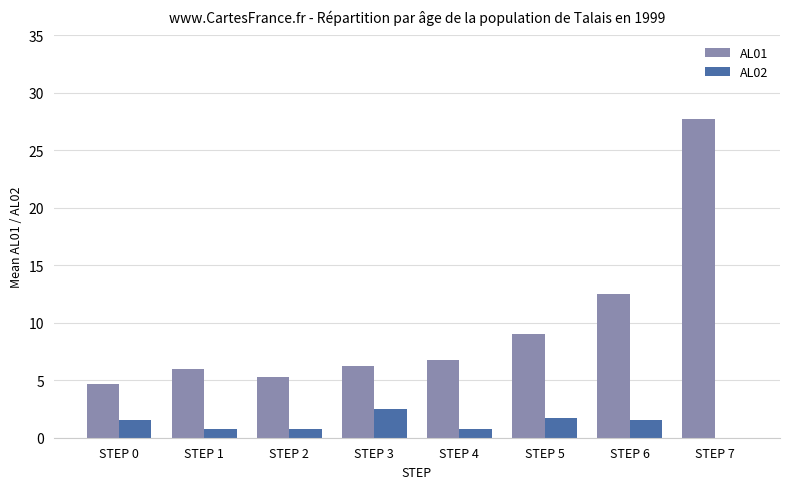

True or false: AL01 has a value of 6.0 at STEP 1.

True